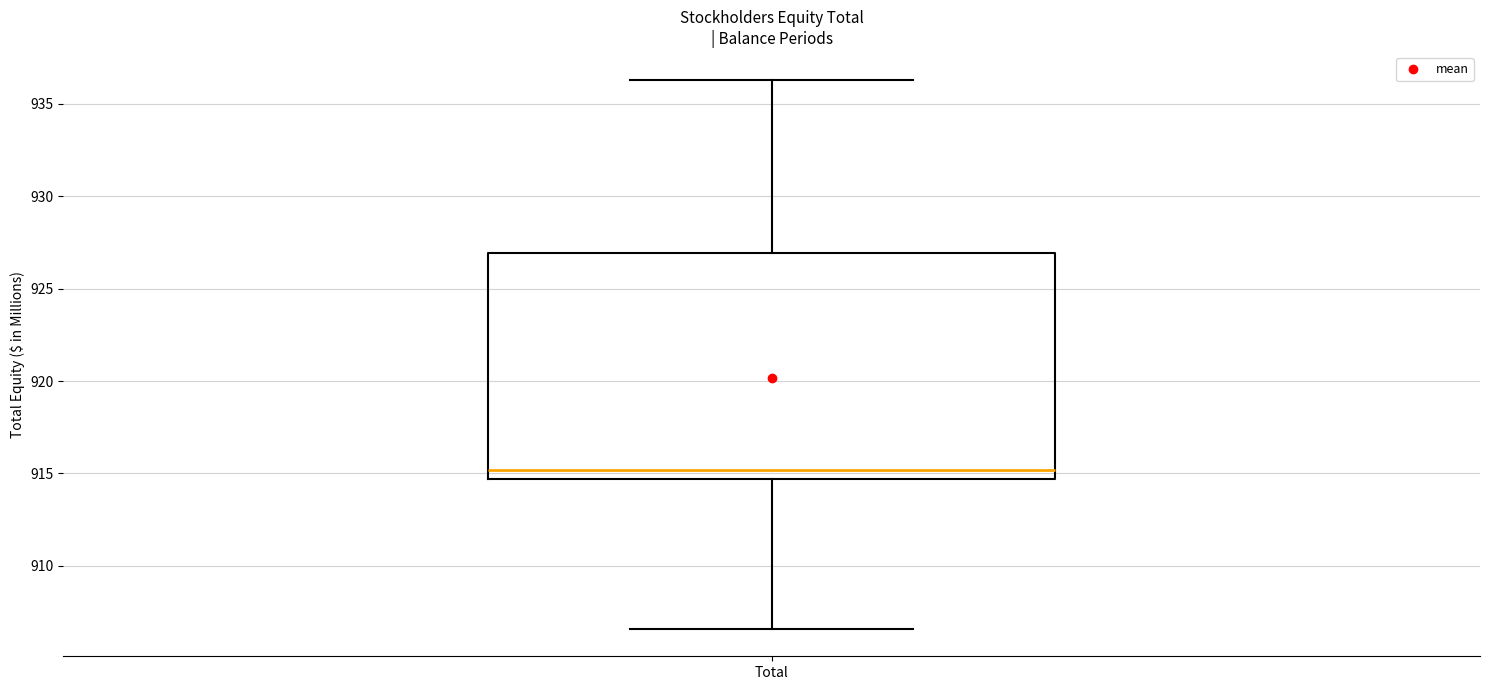

Read this box plot against the y-axis: the position of the median line, the range covered by the box, and the ends of both whiskers. The values are not printed on the chart, so give them approximately, as read against the axis.

median 915.0, box 914.5 to 927.0, whiskers 906.5 to 936.5